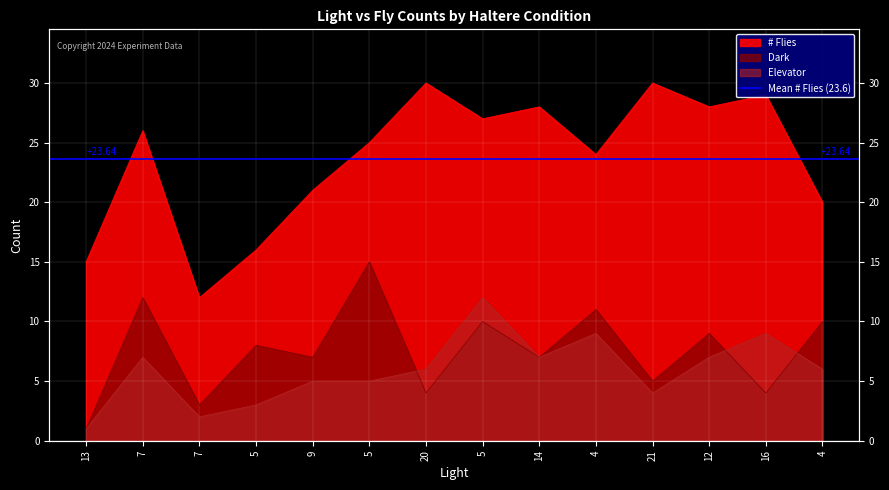

At which label does # Flies first exceed 26?

20